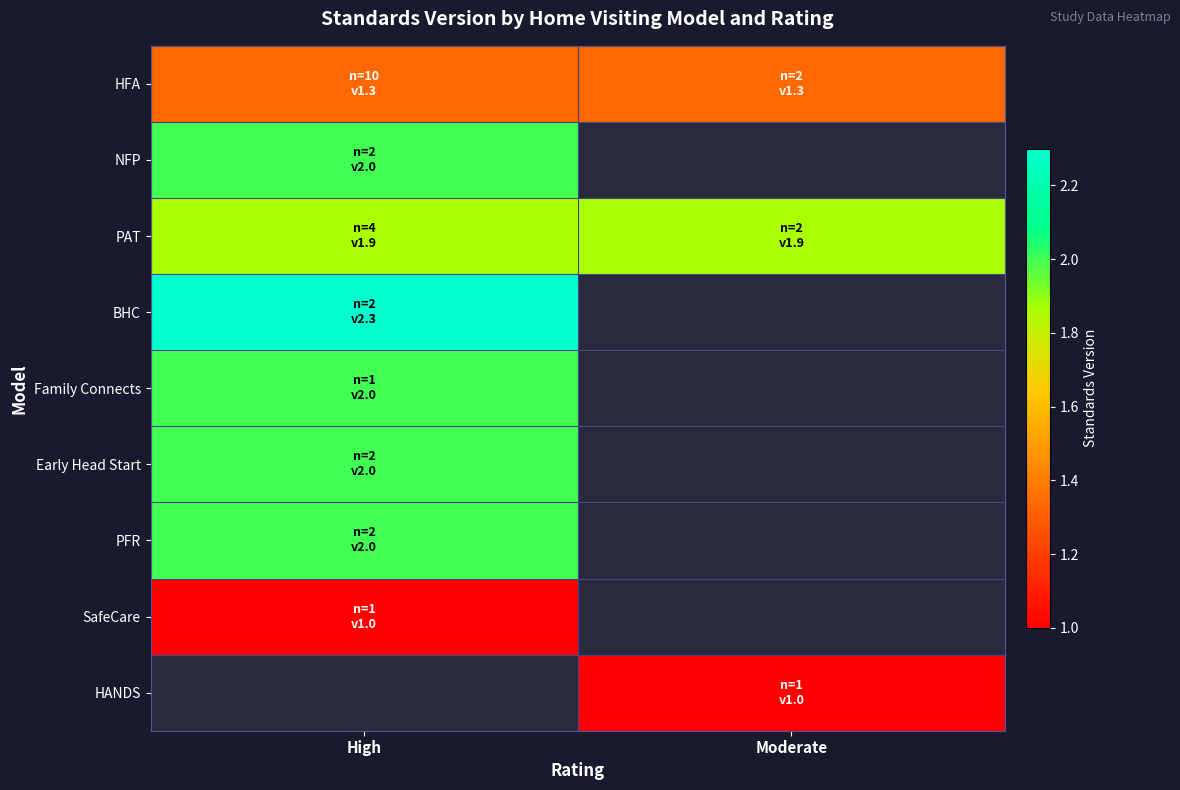

Which category has the highest value in the HFA series?

High